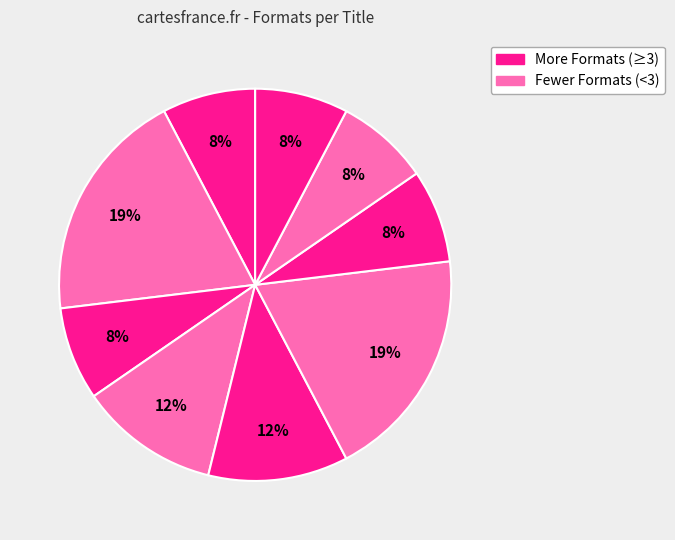

Does any single category account for the majority?

No